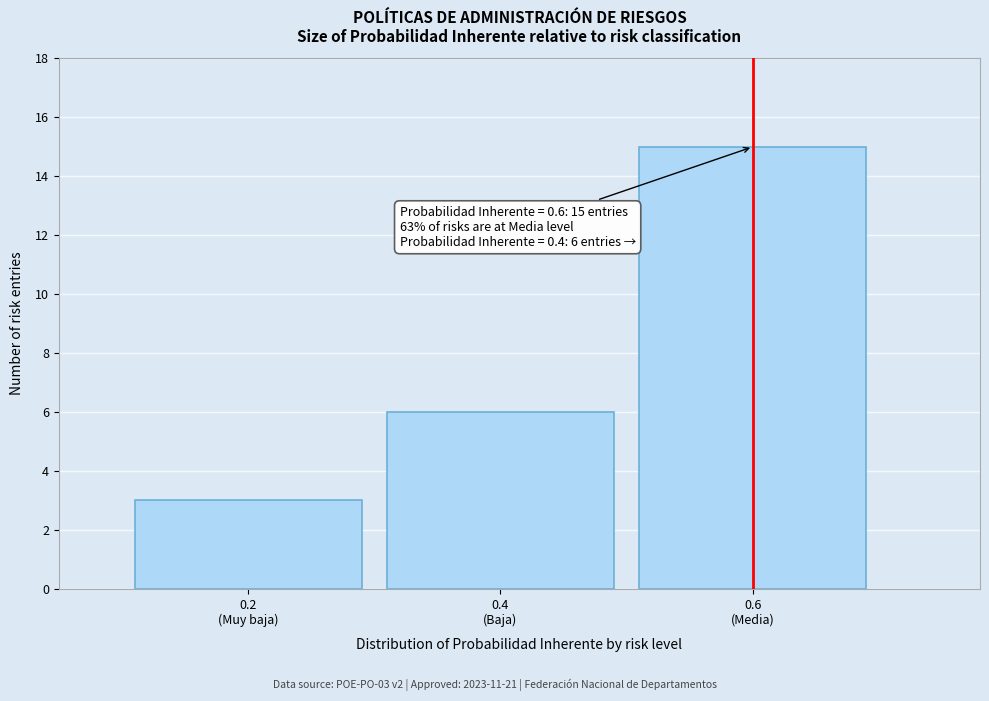

Reading right to left, list all the values displayed in this chart.

15	6	3